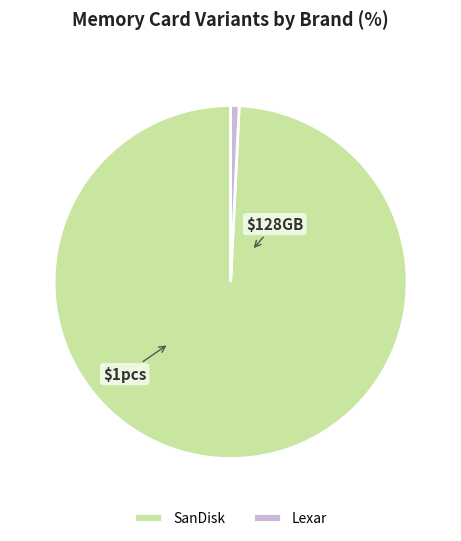

The SanDisk slice represents 91% of the pie. True or false?

False